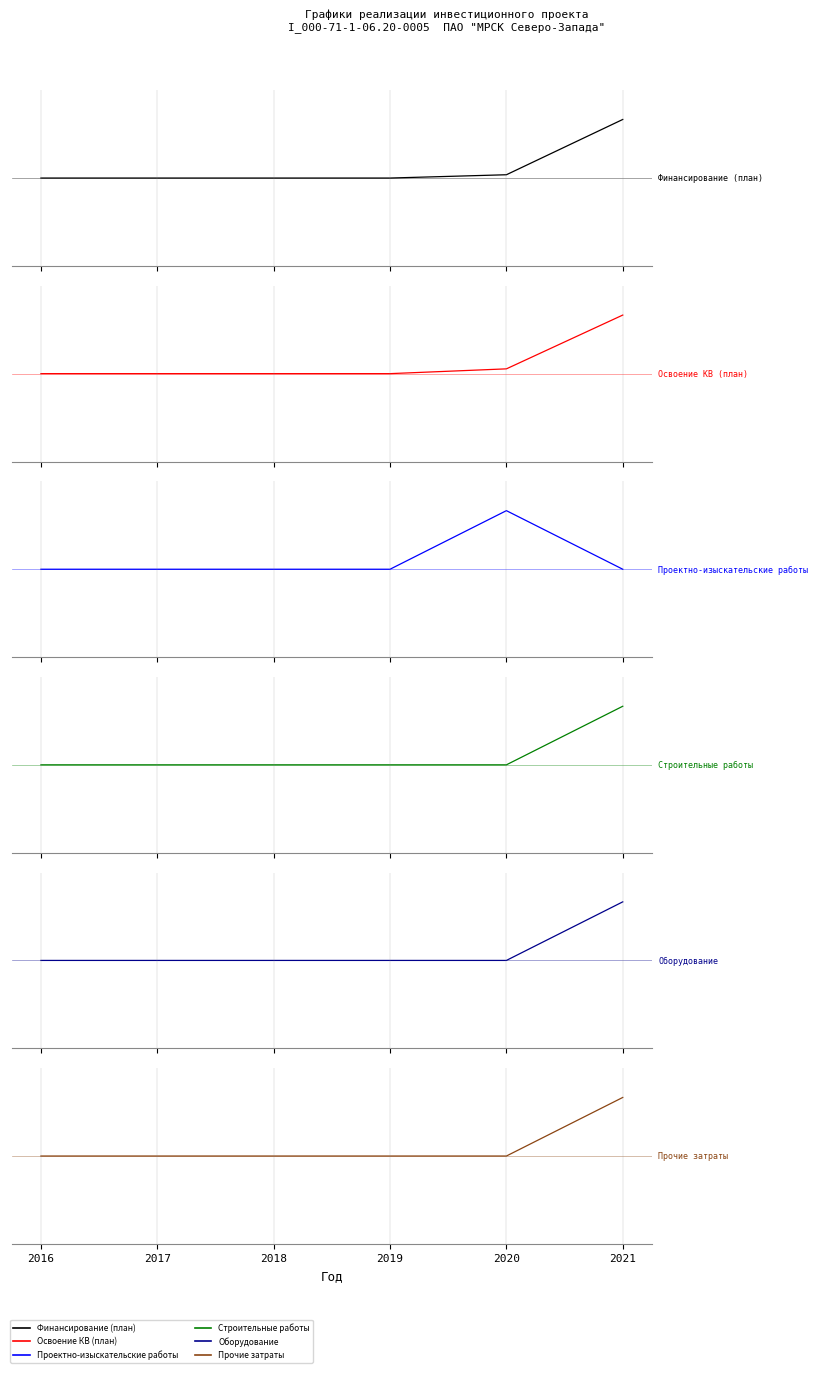

Between 2016 and 2017, which series saw the biggest shift?

Финансирование (план)